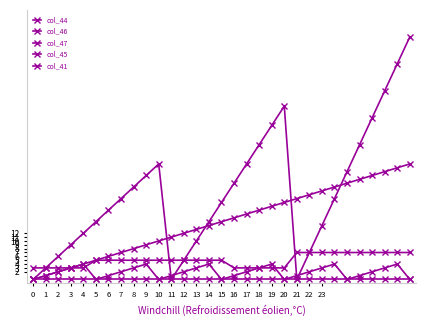

How many categories are shown in the chart?

31